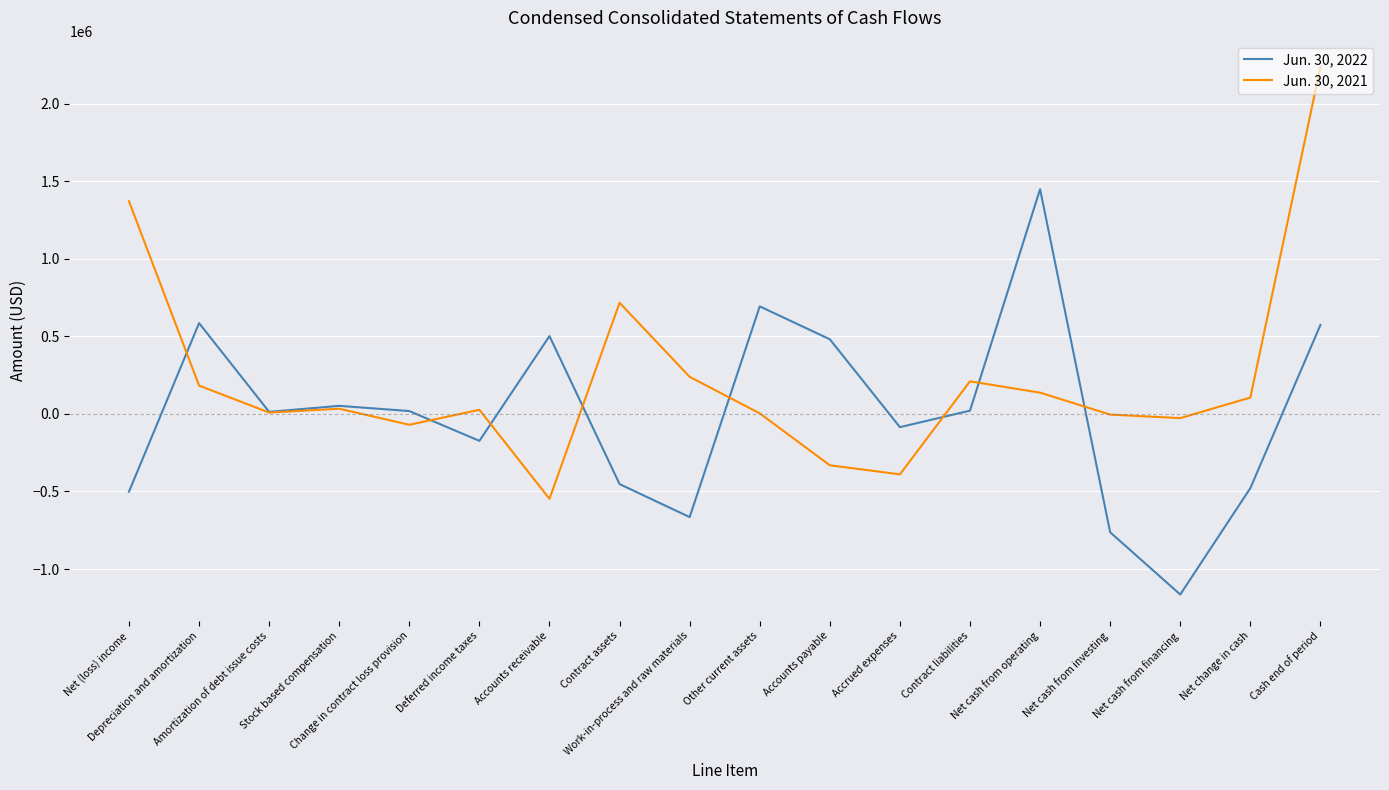

The value of Jun. 30, 2021 at Net (loss) income is 1371092. True or false?

True